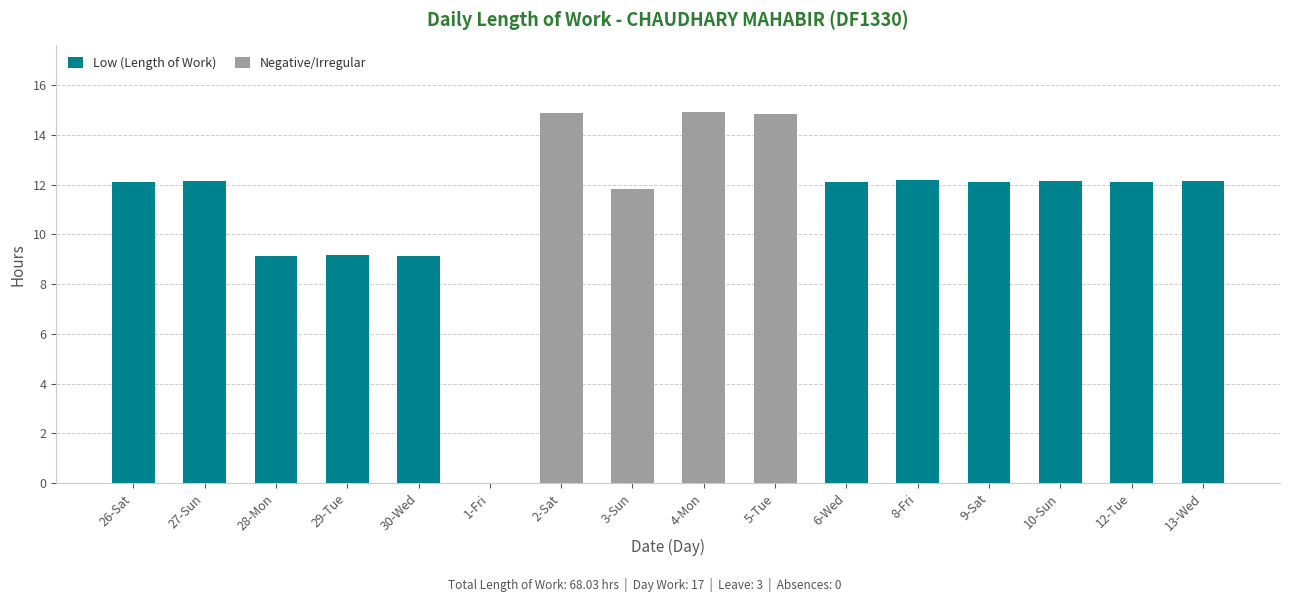

What is the highest value of the Low (Length of Work) series?

12.2